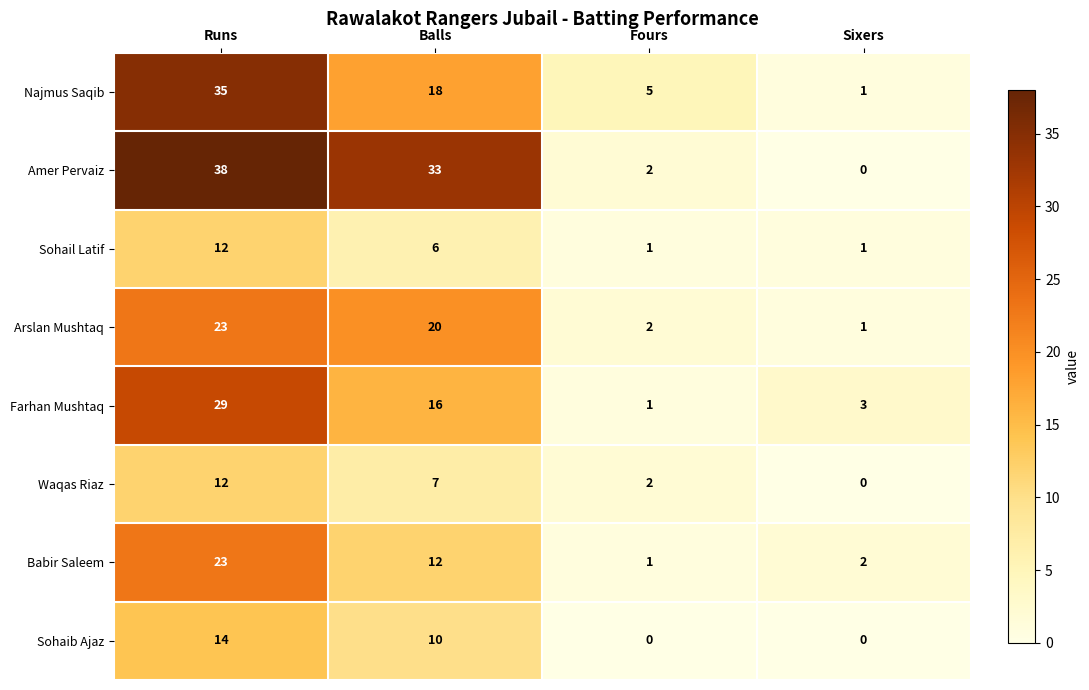

What is the difference between the Sohail Latif values at Balls and Fours?

5